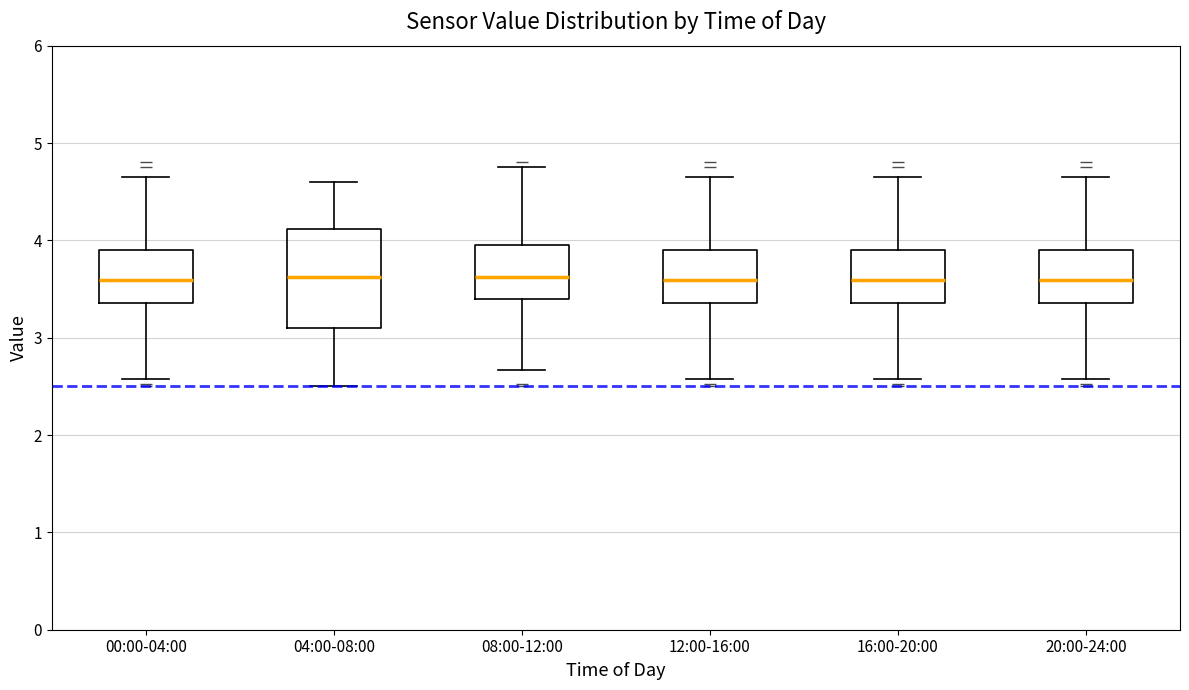

Reading left to right, transcribe this box plot: for each box, give where its median line is, the range the box spans, and where its two whiskers end, as read against the y-axis. The values are not printed on the chart, so give them approximately, as read against the axis.

00:00-04:00: median 3.6, box 3.4 to 3.9, whiskers 2.6 to 4.7
04:00-08:00: median 3.6, box 3.1 to 4.1, whiskers 2.5 to 4.6
08:00-12:00: median 3.6, box 3.4 to 3.9, whiskers 2.7 to 4.8
12:00-16:00: median 3.6, box 3.4 to 3.9, whiskers 2.6 to 4.7
16:00-20:00: median 3.6, box 3.4 to 3.9, whiskers 2.6 to 4.7
20:00-24:00: median 3.6, box 3.4 to 3.9, whiskers 2.6 to 4.7